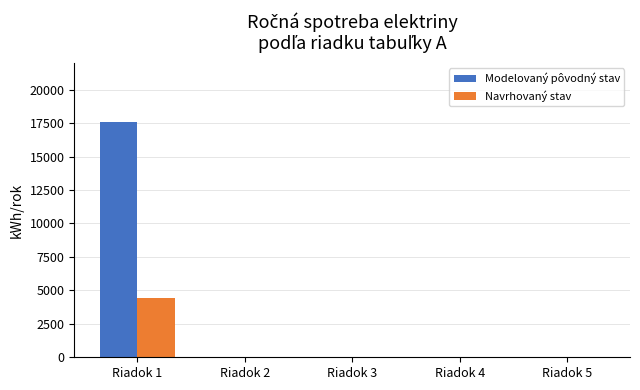

Reading left to right, what are all the values shown in this chart?

Modelovaný pôvodný stav: 17550.0	0.0	0.0	0.0	0.0
Navrhovaný stav: 4426.5	0.0	0.0	0.0	0.0